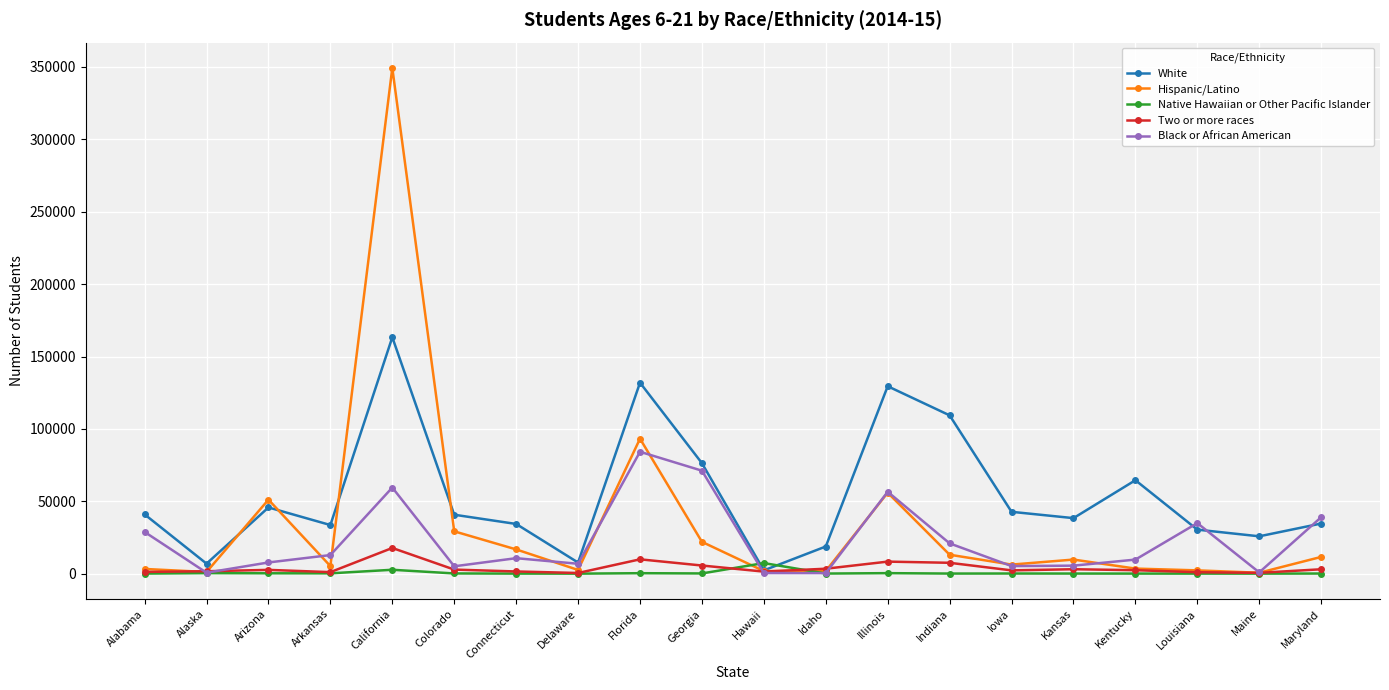

What is the difference between the highest and lowest values at Illinois?

129108